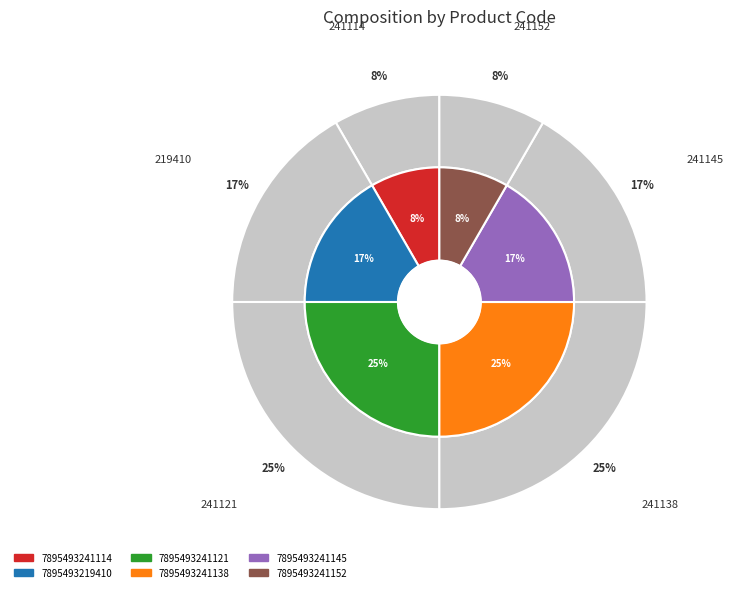

Is it true that 7895493241114 is 14% of the pie?

False